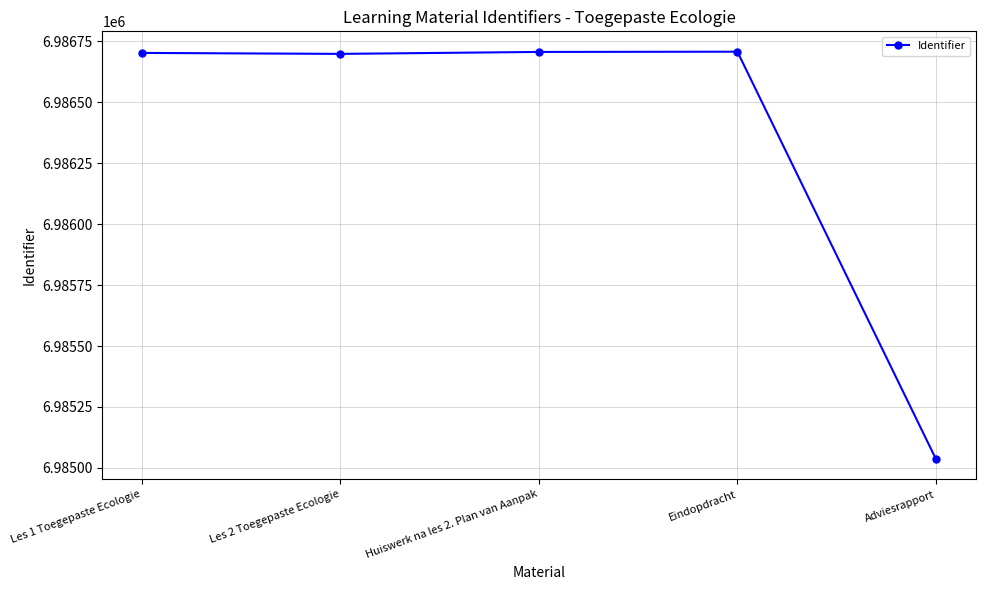

What is the greatest value displayed?

6986708